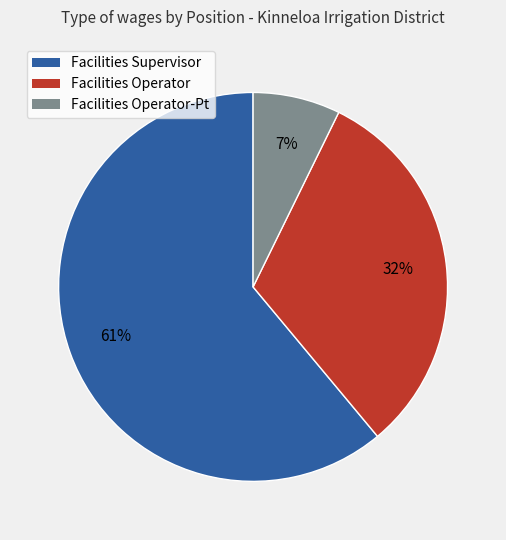

To the nearest percent, what is the difference between the largest and smallest slice percentages?

54%